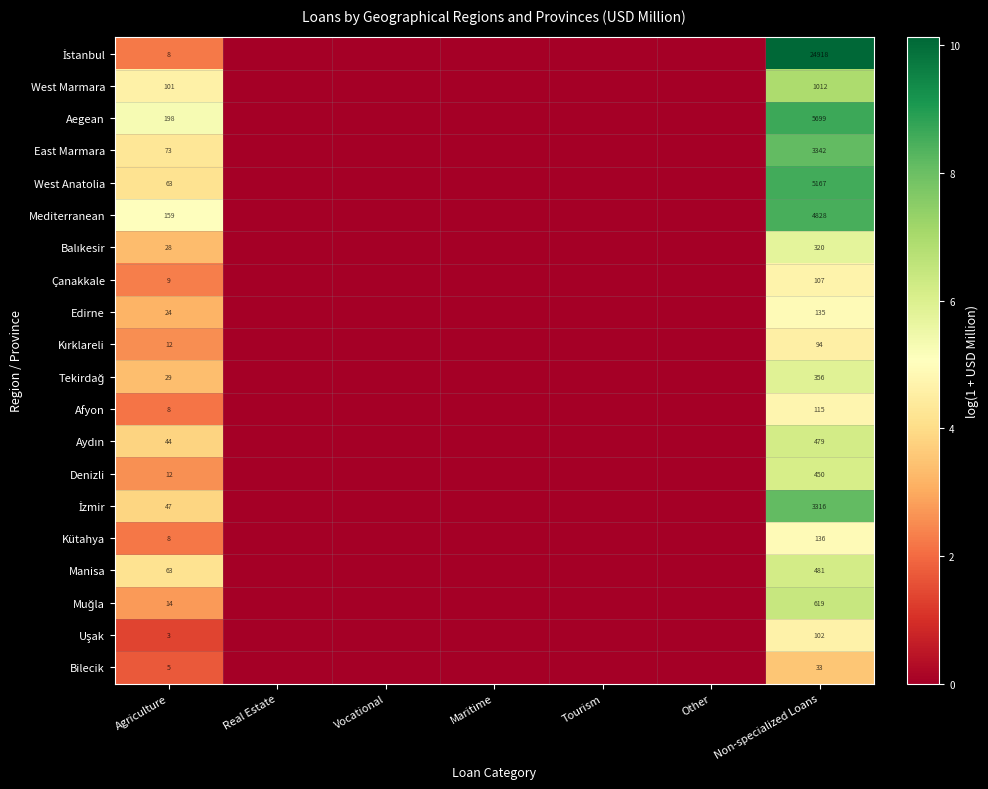

True or false: Afyon has a value of 8 at Agriculture.

True